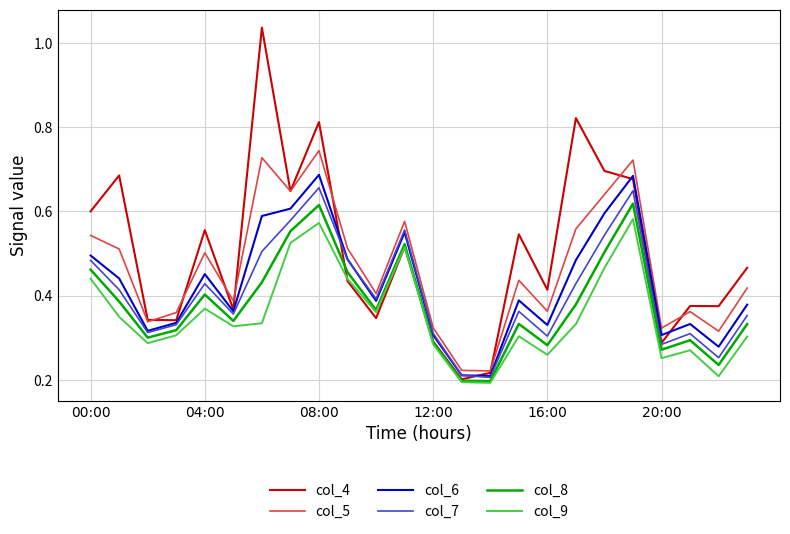

Which series has the widest spread of values?

col_4